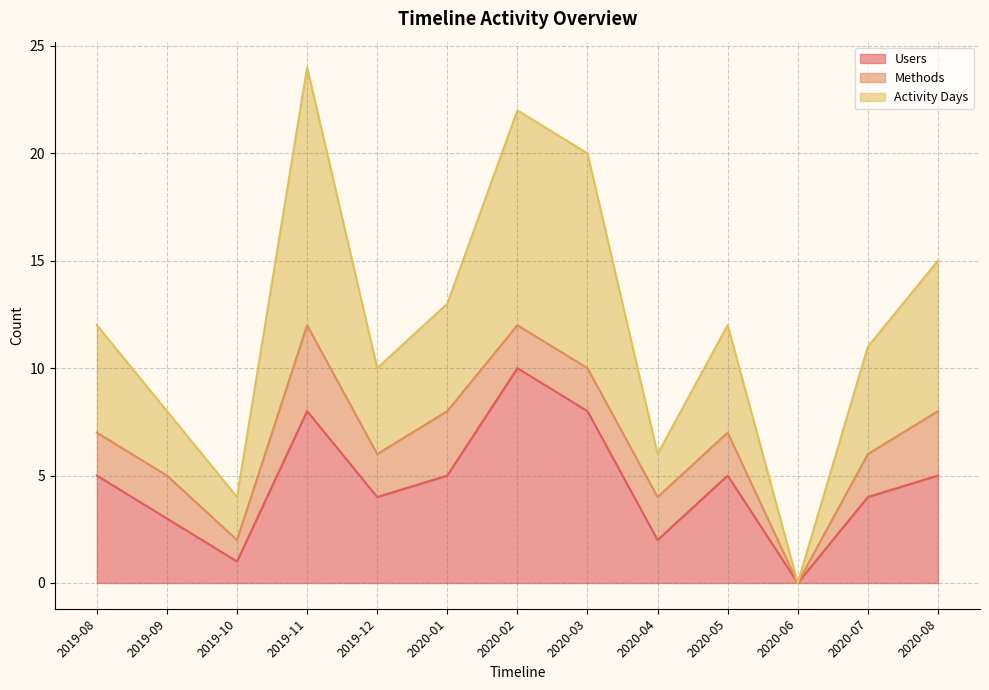

True or false: Users has more than 2 points higher than both neighbors.

True